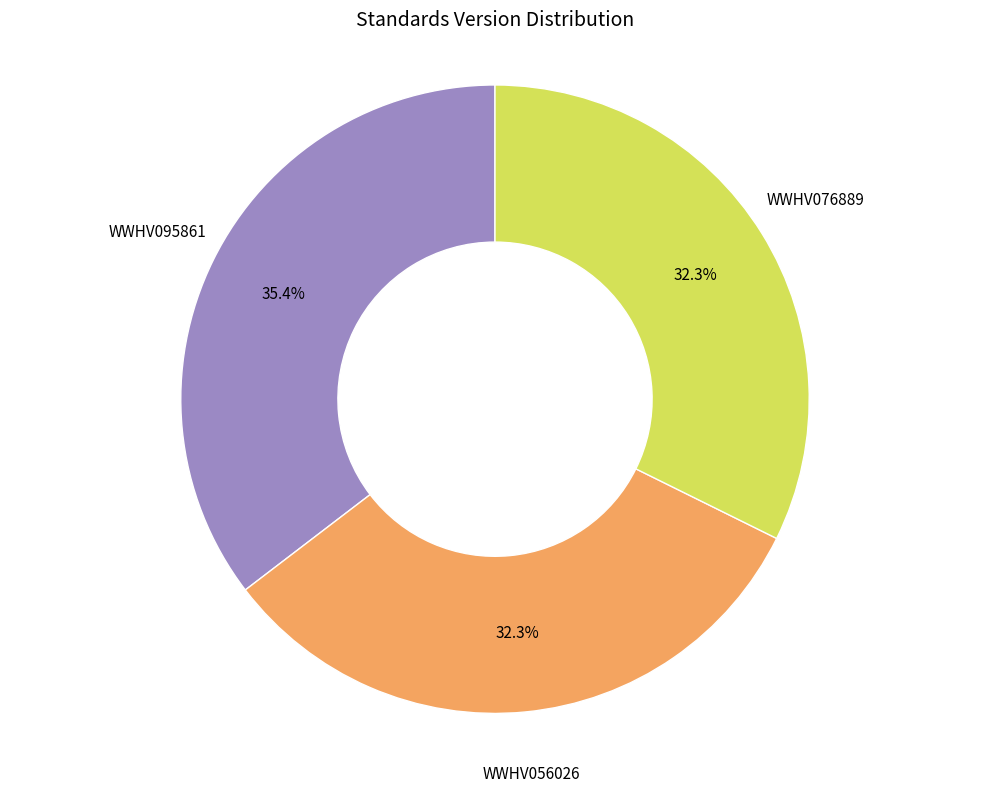

Between WWHV095861 and WWHV056026, which is larger?

WWHV095861